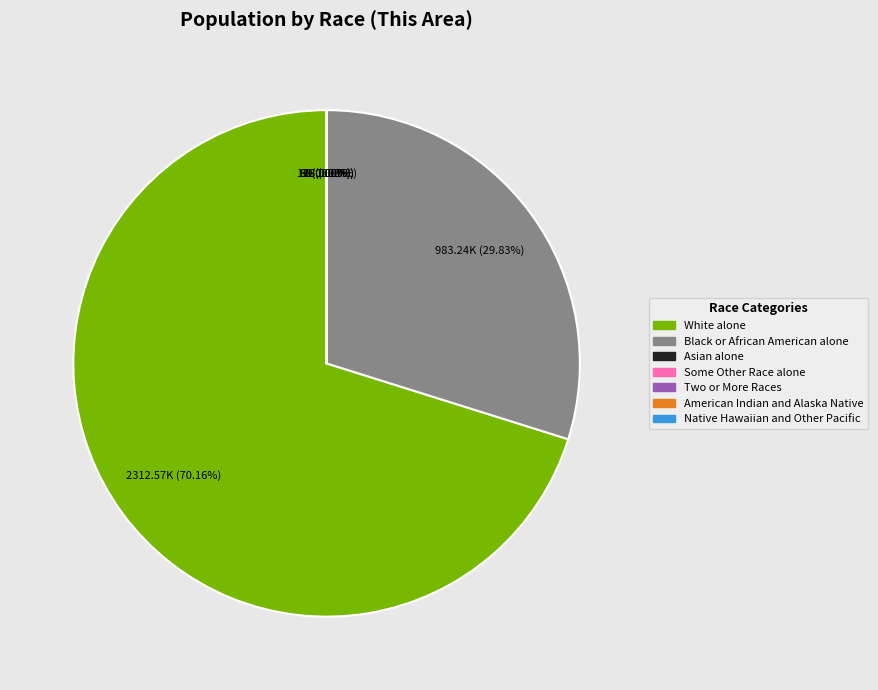

What is the smallest slice in the pie chart?

Native Hawaiian and Other Pacific